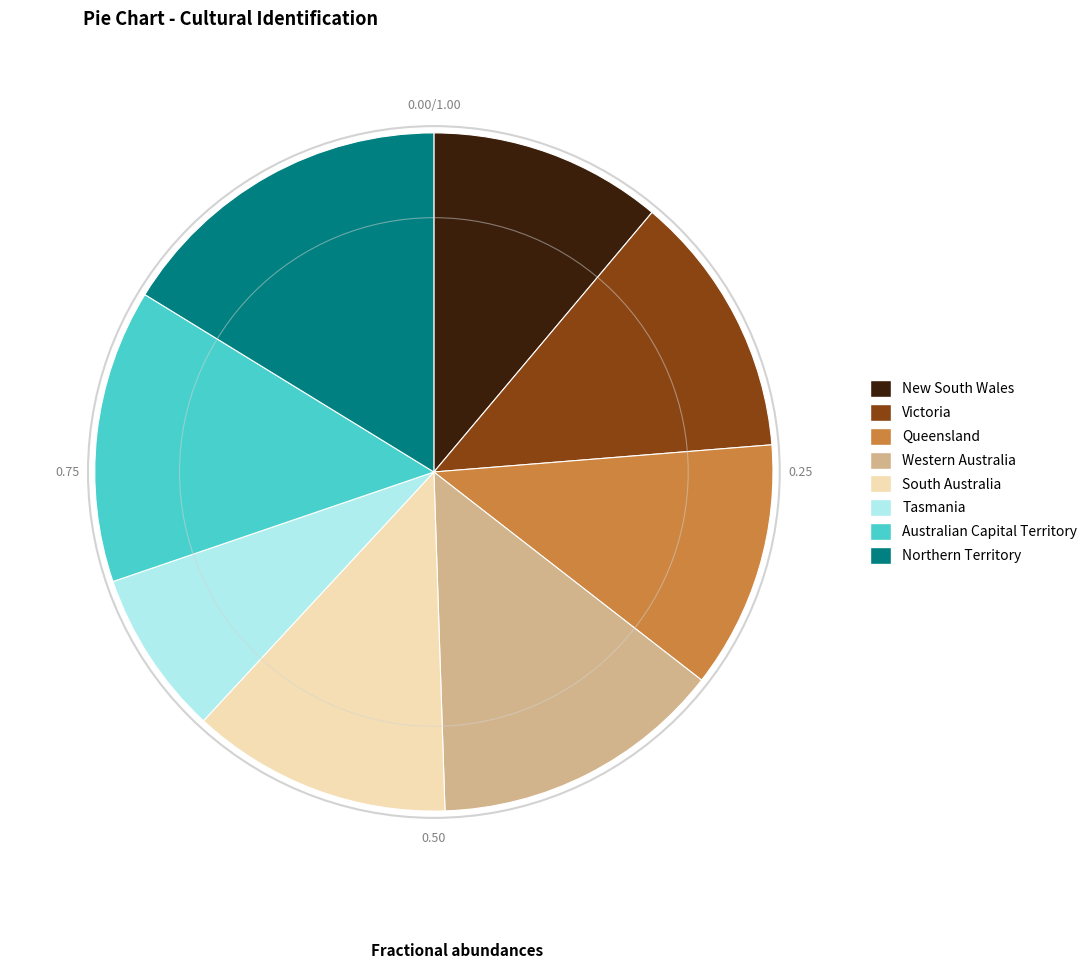

Combined, do New South Wales and Western Australia account for over 50%?

No